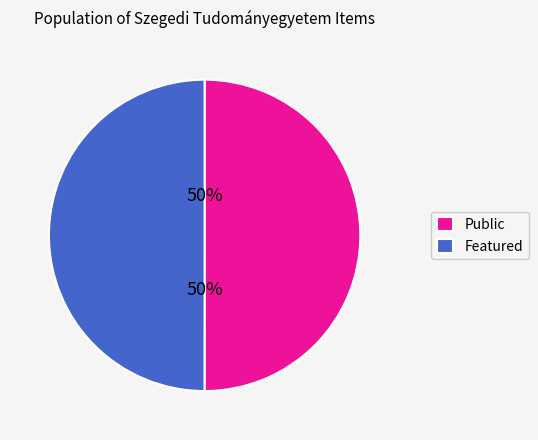

To the nearest percent, what is the combined percentage of Featured and Public?

100%